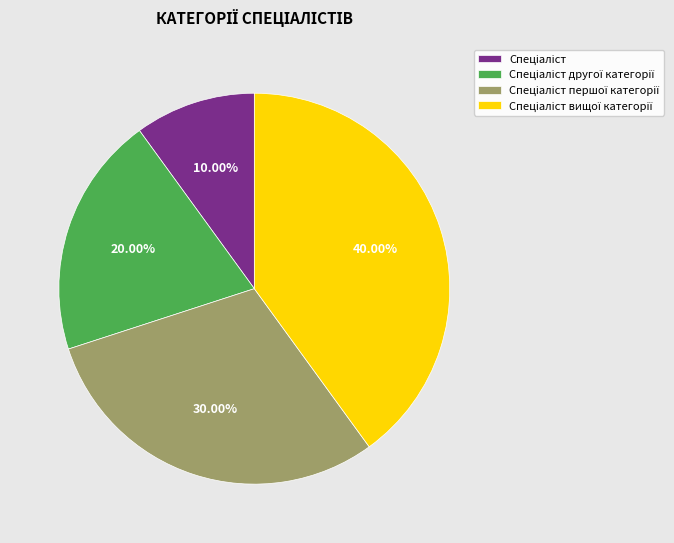

Is there any slice that represents more than half of the pie?

No